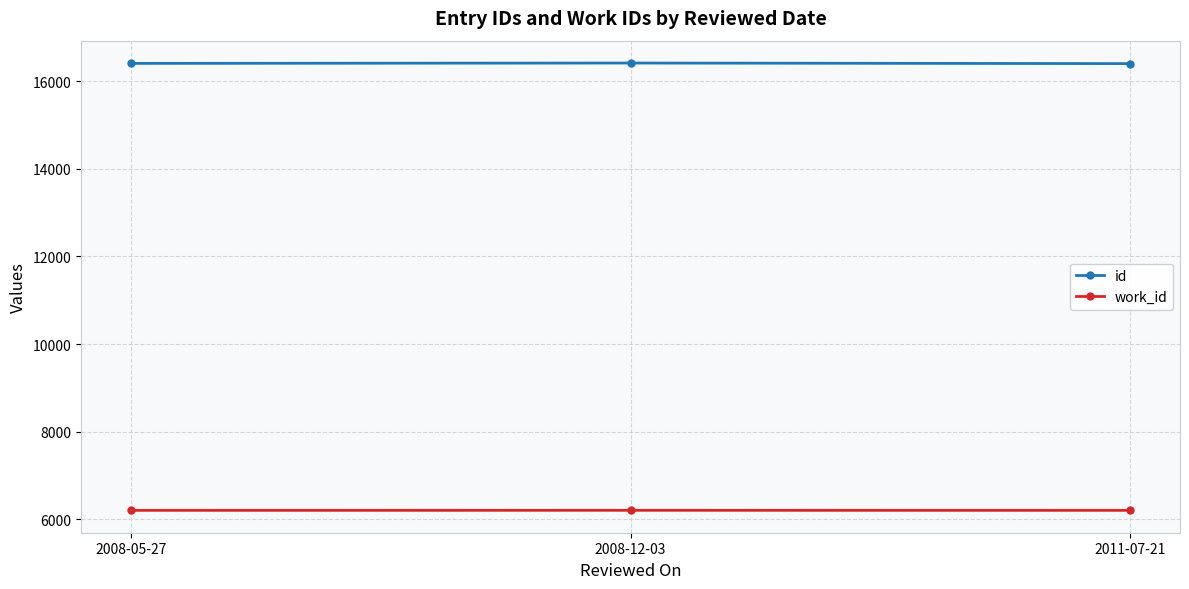

What is the value of the work_id point at the 2nd from the left?

6203